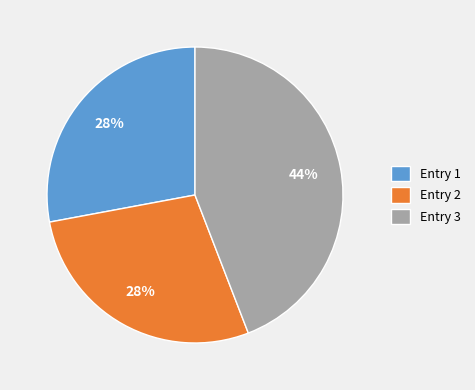

What percentage is the Entry 1 slice, to the nearest percent?

28%